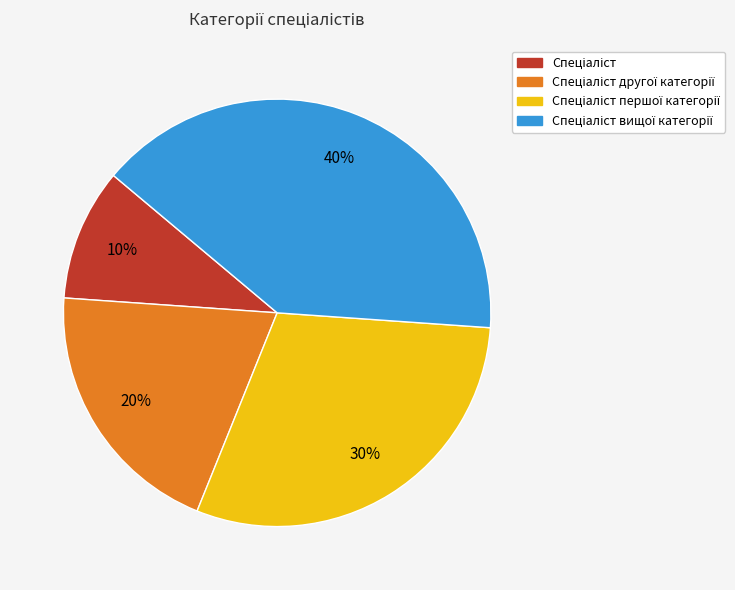

Count the number of slices in the pie.

4